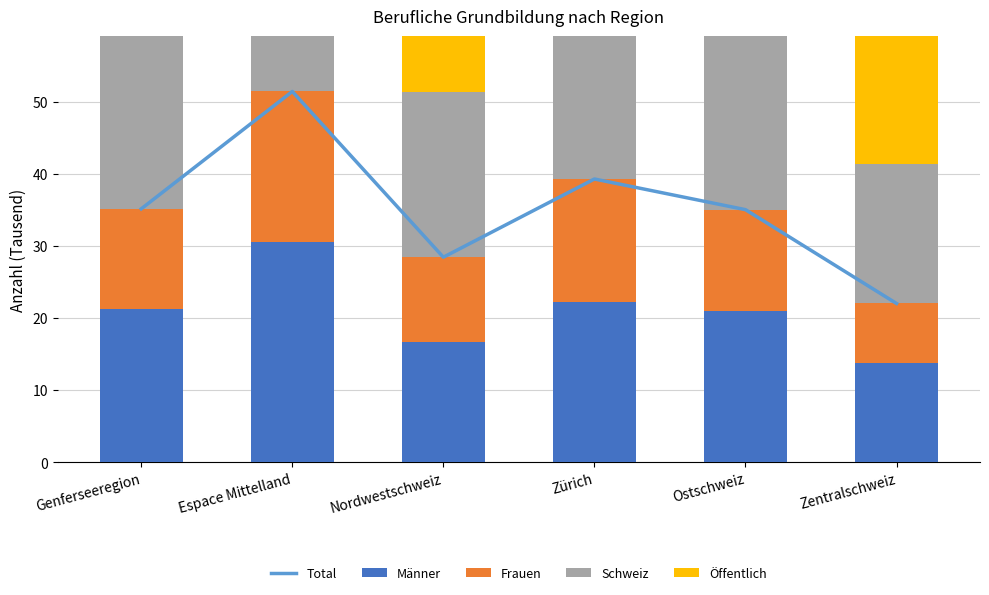

What is the difference between the maximum and minimum values in the Total series?

29.4